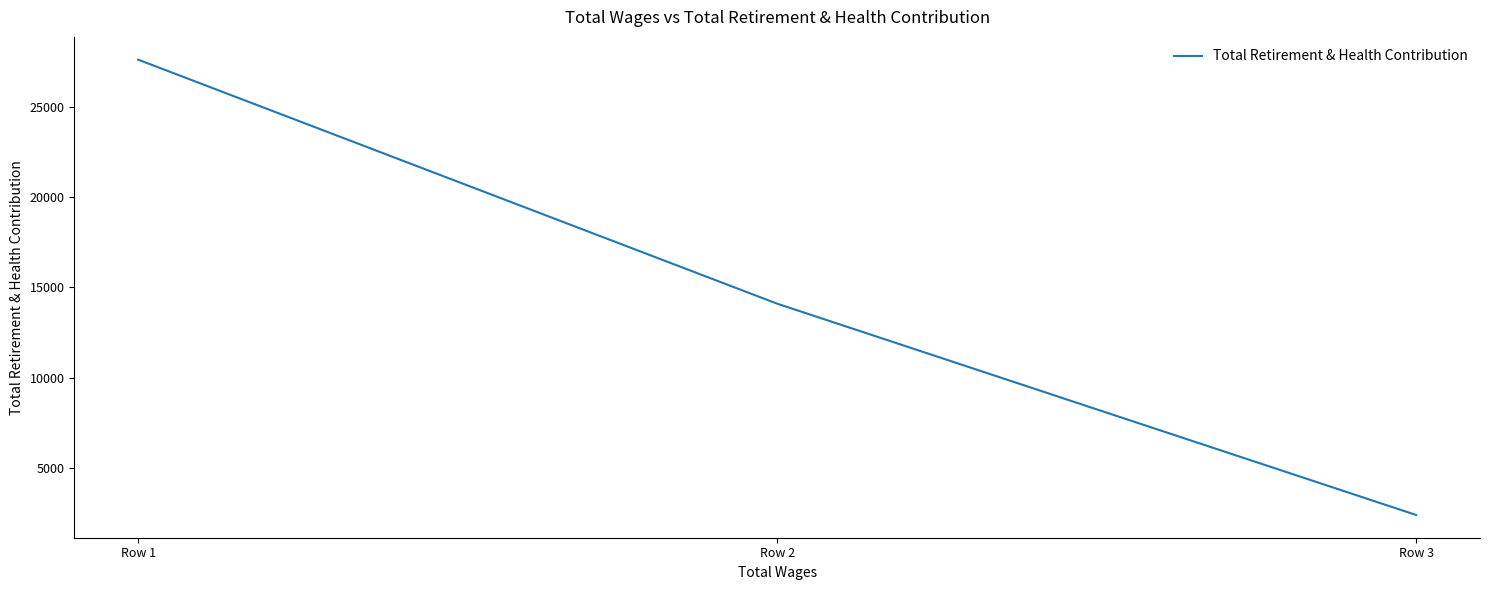

The chart shows a value of 4021 at Row 3. True or false?

False